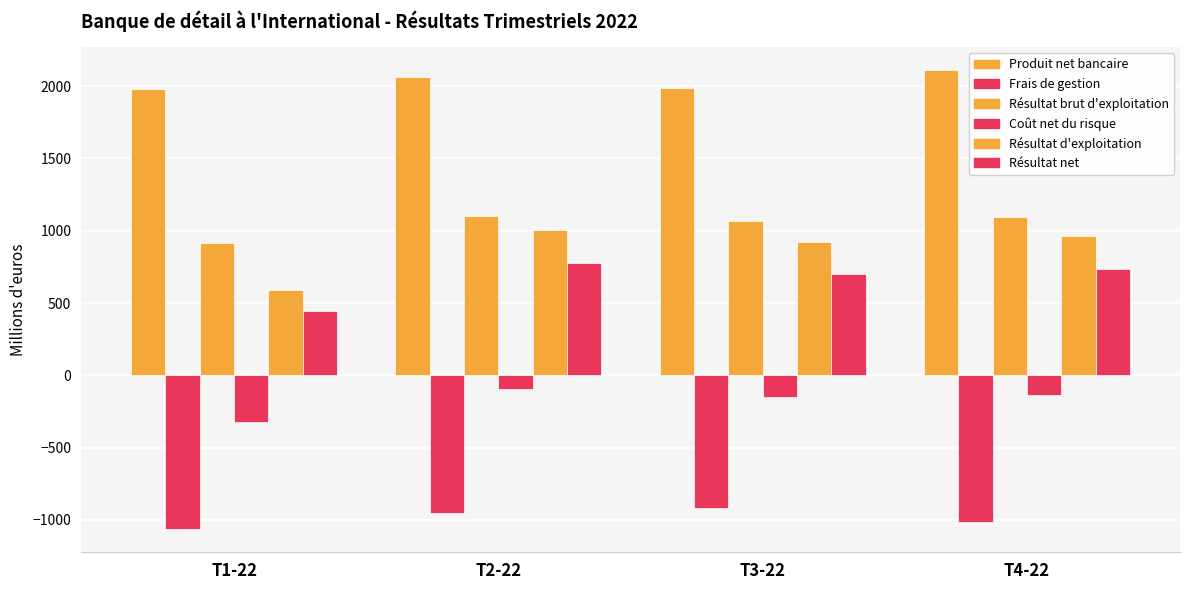

Reading right to left, transcribe all the data shown in this chart.

Produit net bancaire: 2111	1990	2060	1978
Frais de gestion: -1017	-920	-955	-1065
Résultat brut d'exploitation: 1094	1070	1105	913
Coût net du risque: -133	-150	-97	-325
Résultat d'exploitation: 961	920	1008	588
Résultat net: 733	701	774	443